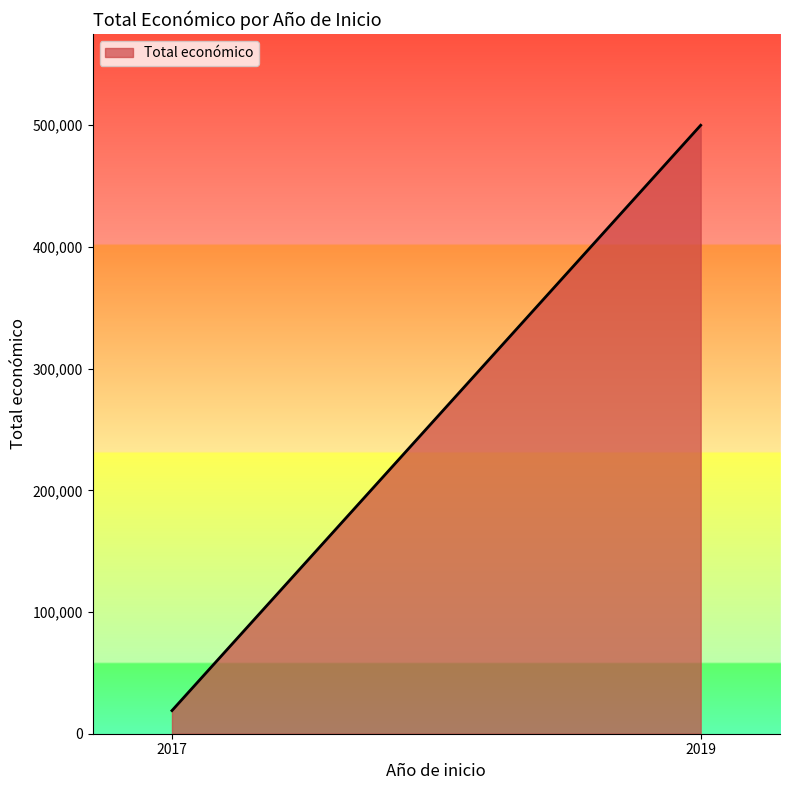

Reading left to right, extract all data points from this chart.

2017=19000	2019=499930